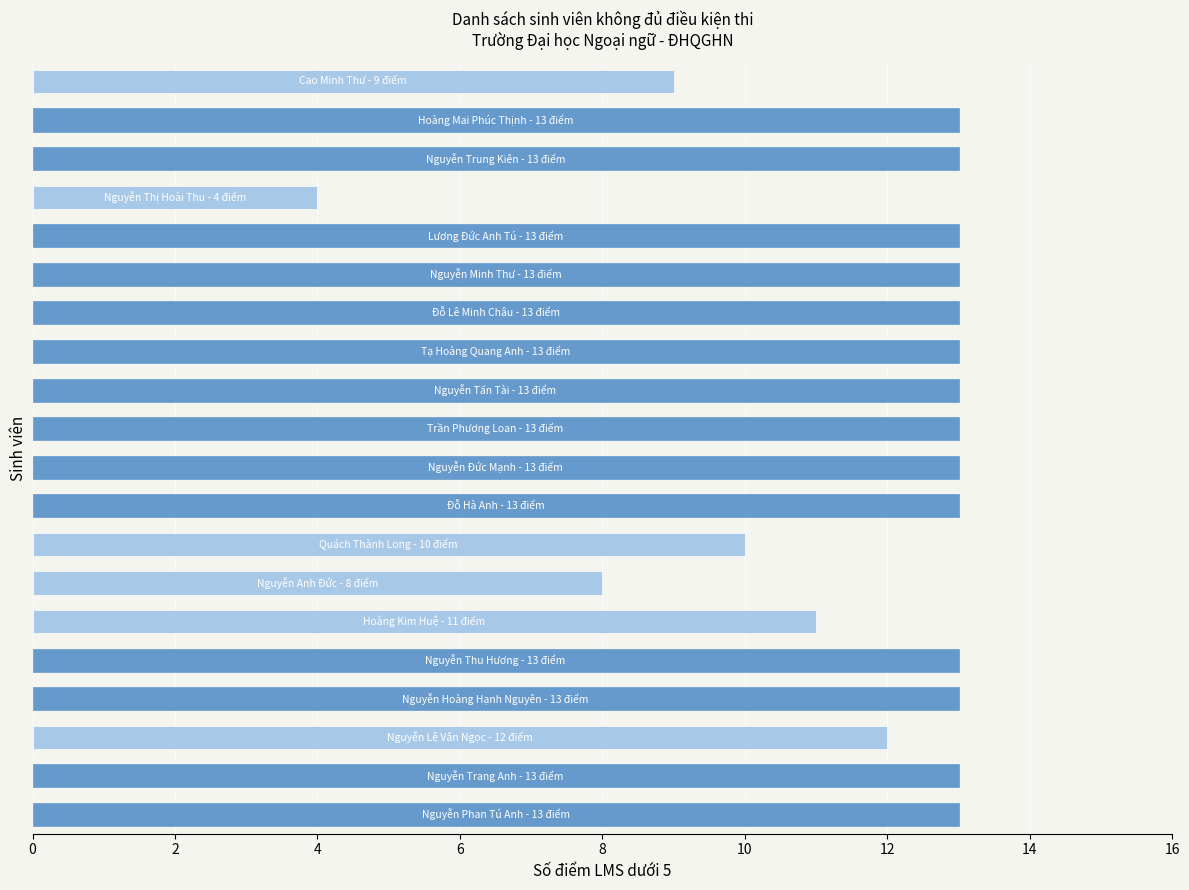

What is the smallest value displayed?

4